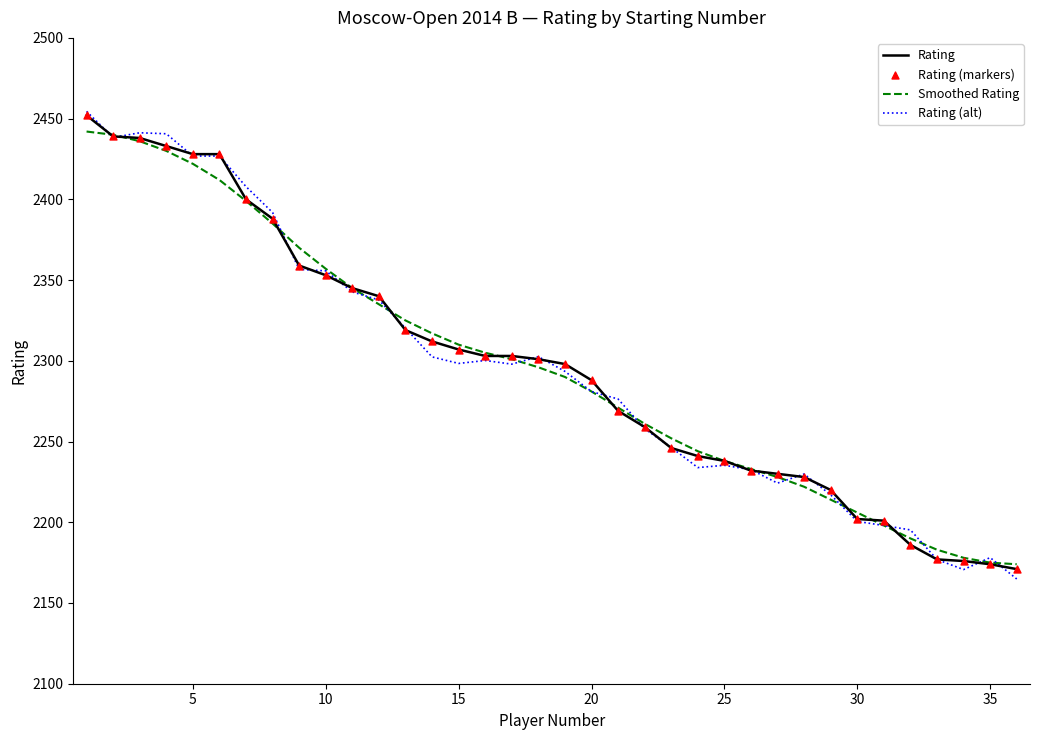

What is the lowest value of the Rating (alt) series?

2164.9